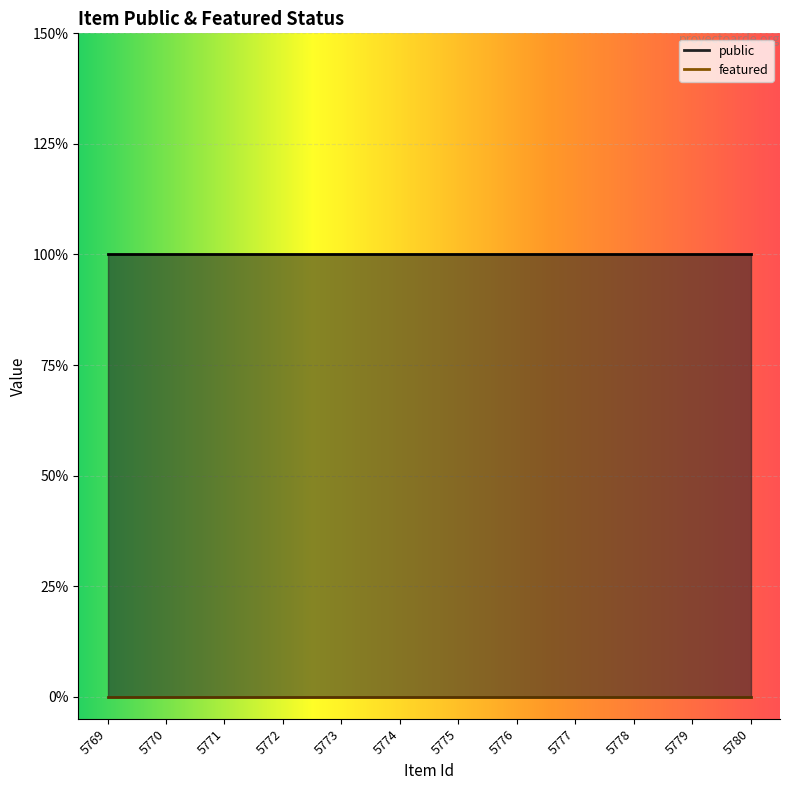

Reading left to right, what are all the values shown in this chart?

public: 5769=1	5770=1	5771=1	5772=1	5773=1	5774=1	5775=1	5776=1	5777=1	5778=1	5779=1	5780=1
featured: 5769=0	5770=0	5771=0	5772=0	5773=0	5774=0	5775=0	5776=0	5777=0	5778=0	5779=0	5780=0